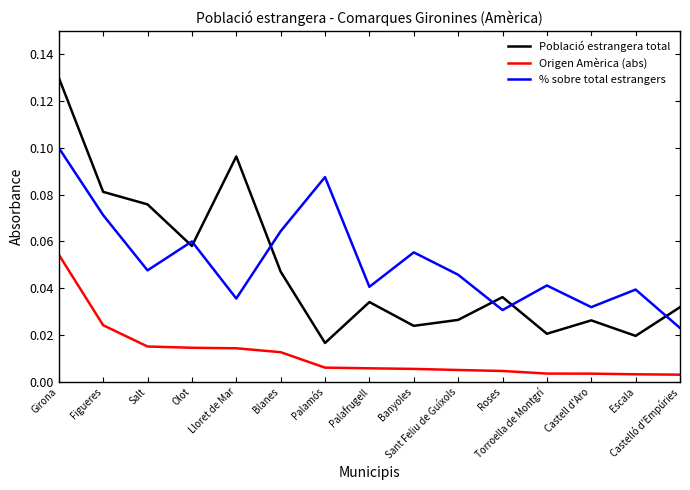

Which series has the widest spread of values?

Població estrangera total